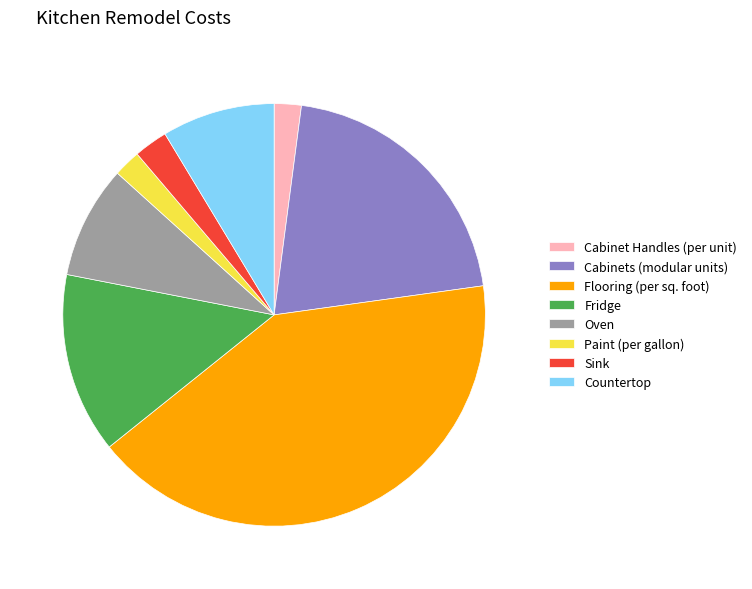

Is there a majority slice in this chart?

No